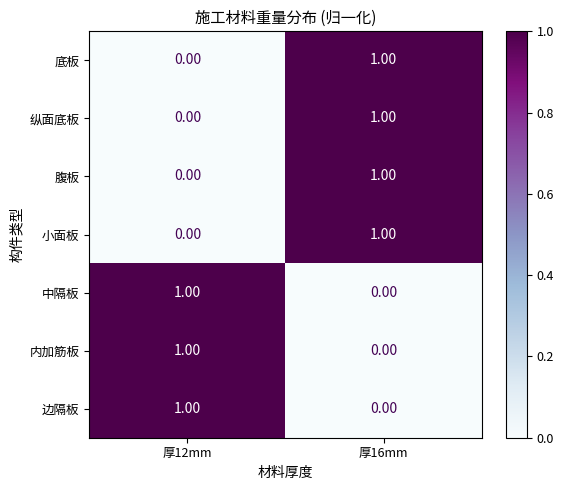

List the labels in order of 边隔板 value, largest first.

厚12mm, 厚16mm